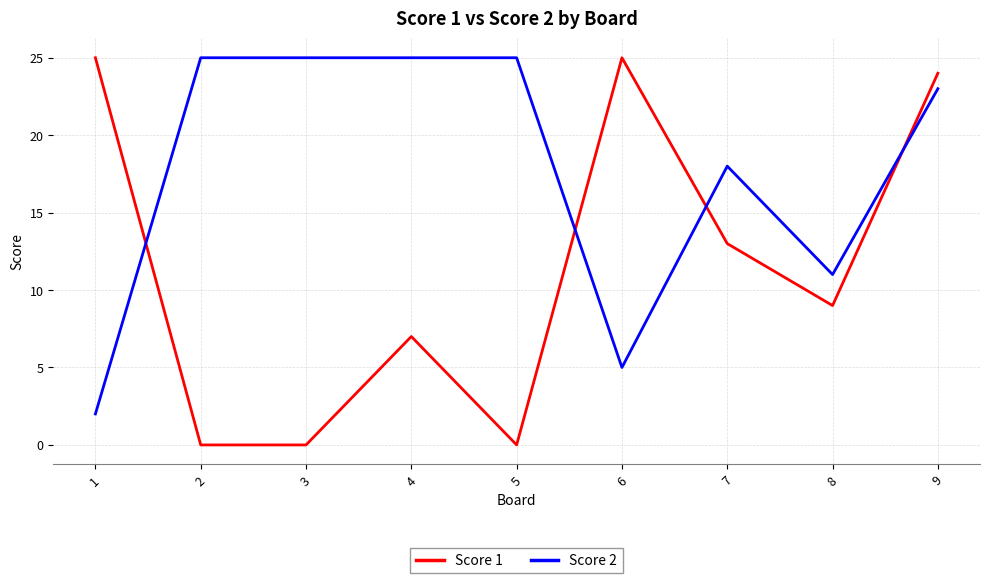

List the series in order of their overall mean, lowest first.

Score 1, Score 2